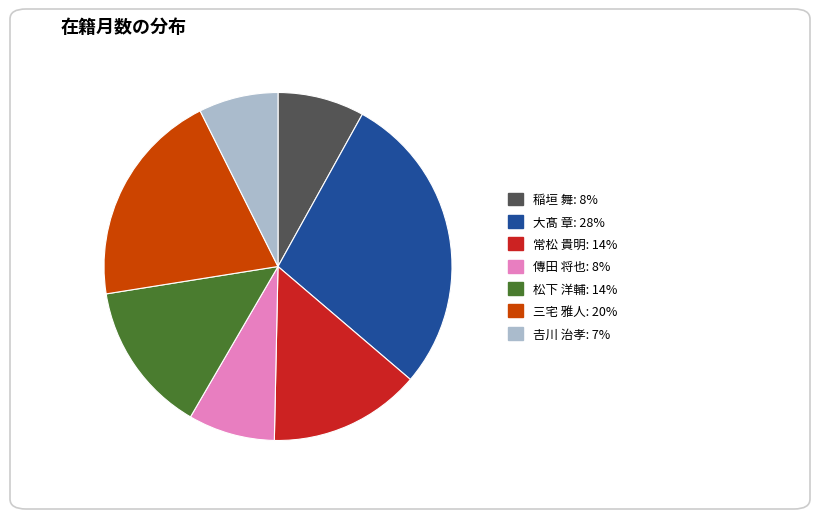

Is it true that 大髙 章 is 28% of the pie?

True